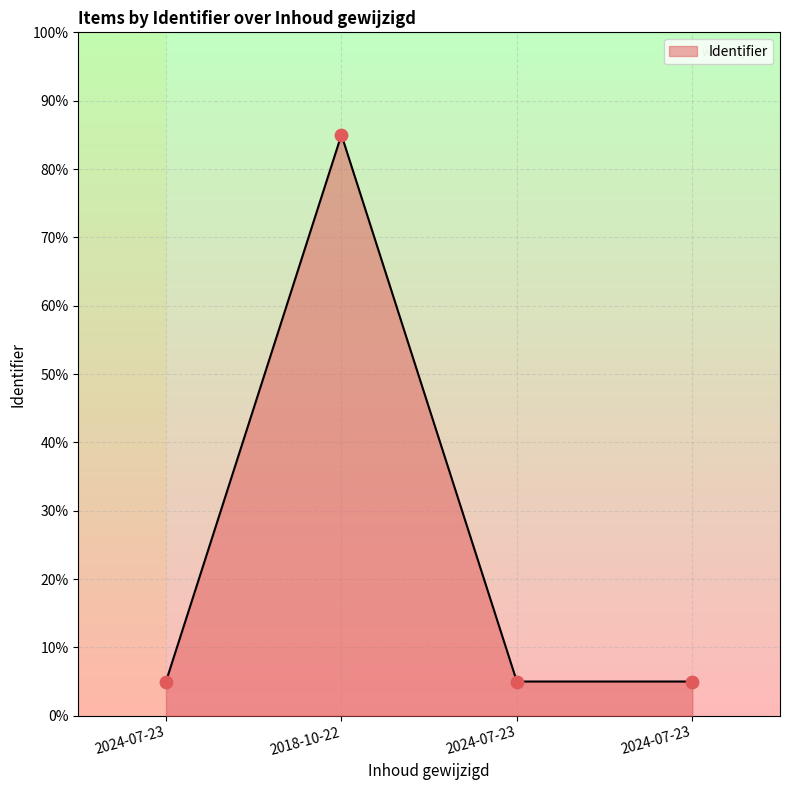

Between 2024-07-23 and 2018-10-22, which is larger?

2018-10-22